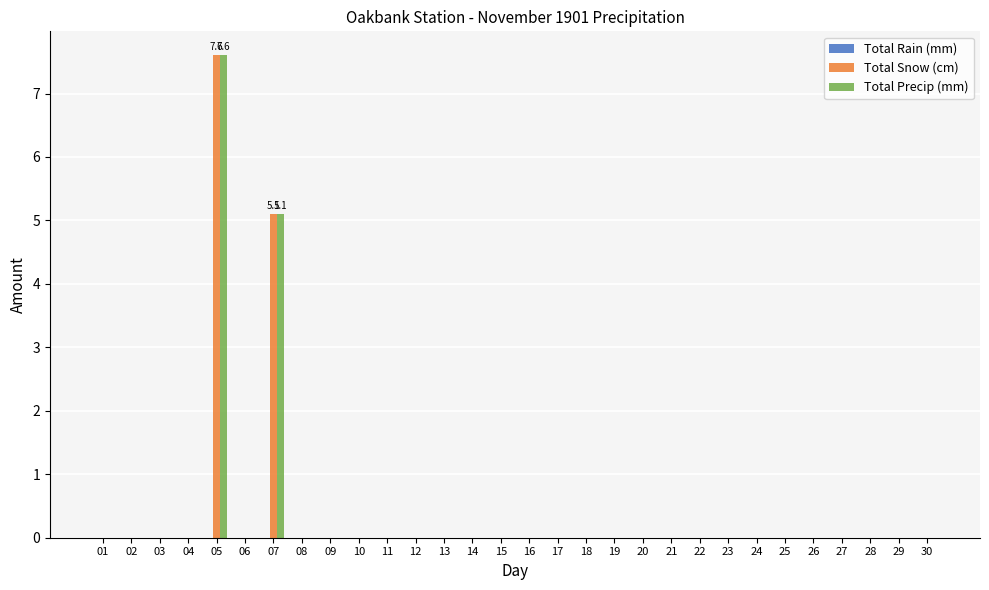

How many groups of bars are there?

30